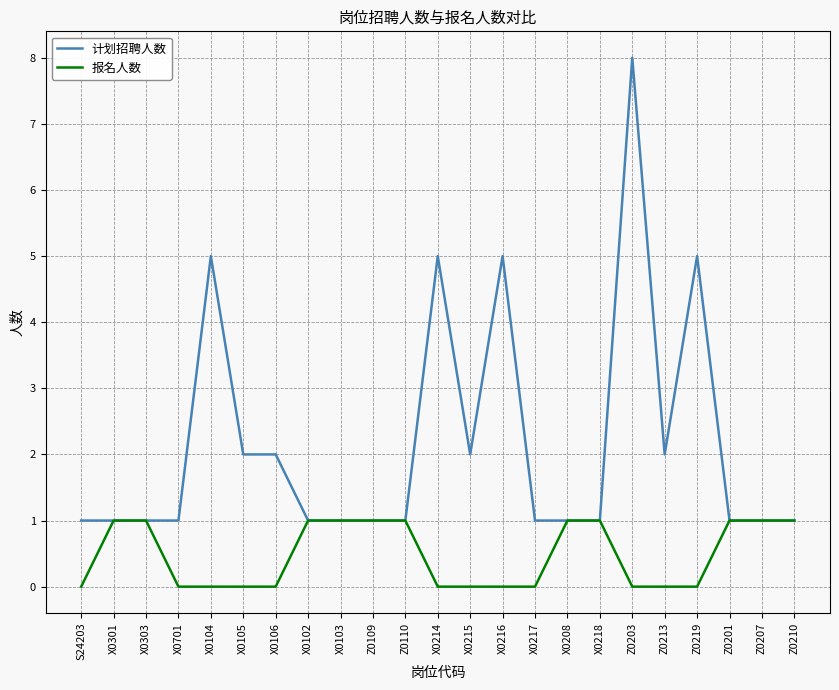

Reading right to left, what are all the values shown in this chart?

计划招聘人数: Z0210=1	Z0207=1	Z0201=1	Z0219=5	Z0213=2	Z0203=8	X0218=1	X0208=1	X0217=1	X0216=5	X0215=2	X0214=5	Z0110=1	Z0109=1	X0103=1	X0102=1	X0106=2	X0105=2	X0104=5	X0701=1	X0303=1	X0301=1	S24203=1
报名人数: Z0210=1	Z0207=1	Z0201=1	Z0219=0	Z0213=0	Z0203=0	X0218=1	X0208=1	X0217=0	X0216=0	X0215=0	X0214=0	Z0110=1	Z0109=1	X0103=1	X0102=1	X0106=0	X0105=0	X0104=0	X0701=0	X0303=1	X0301=1	S24203=0